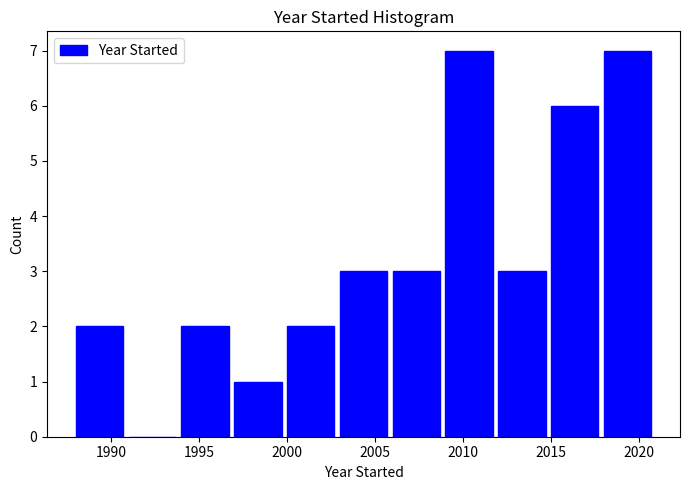

Reading left to right, list every bar in this chart as the range it spans on the x-axis followed by its height. The values are not printed on the chart, so give them approximately, as read against the axis.

1988 to 1991: 2
1991 to 1994: 0
1994 to 1997: 2
1997 to 2000: 1
2000 to 2003: 2
2003 to 2006: 3
2006 to 2009: 3
2009 to 2012: 7
2012 to 2015: 3
2015 to 2018: 6
2018 to 2021: 7